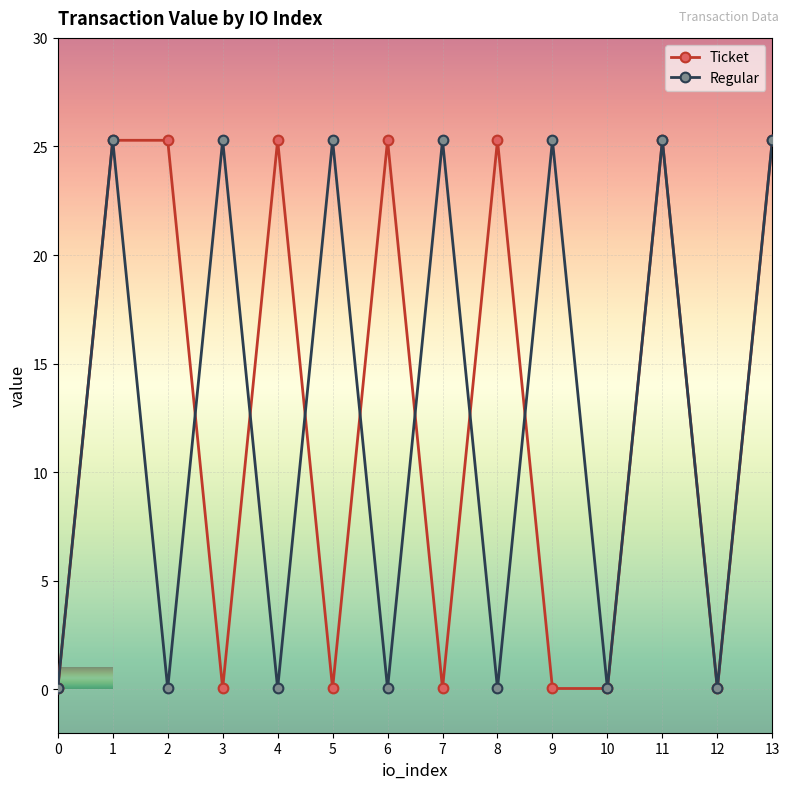

Is the value of Ticket at 12 greater than the value of Regular at 7?

No